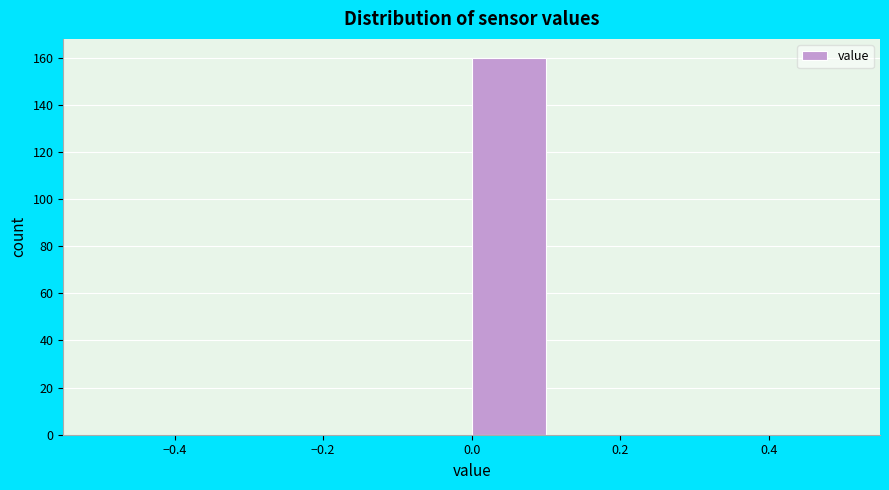

Reading left to right, transcribe this chart: for each bar, give the range it covers on the x-axis and its height. The values are not printed on the chart, so give them approximately, as read against the axis.

-0.5 to -0.4: 0
-0.4 to -0.3: 0
-0.3 to -0.2: 0
-0.2 to -0.1: 0
-0.1 to 0.0: 0
0.0 to 0.1: 160
0.1 to 0.2: 0
0.2 to 0.3: 0
0.3 to 0.4: 0
0.4 to 0.5: 0